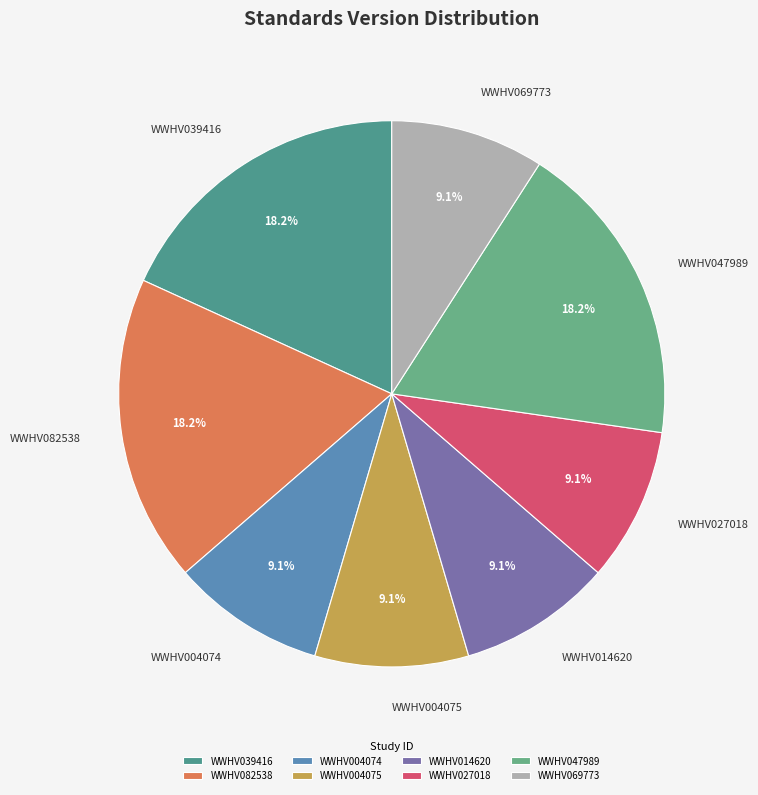

What percentage is the WWHV047989 slice, to the nearest percent?

18%